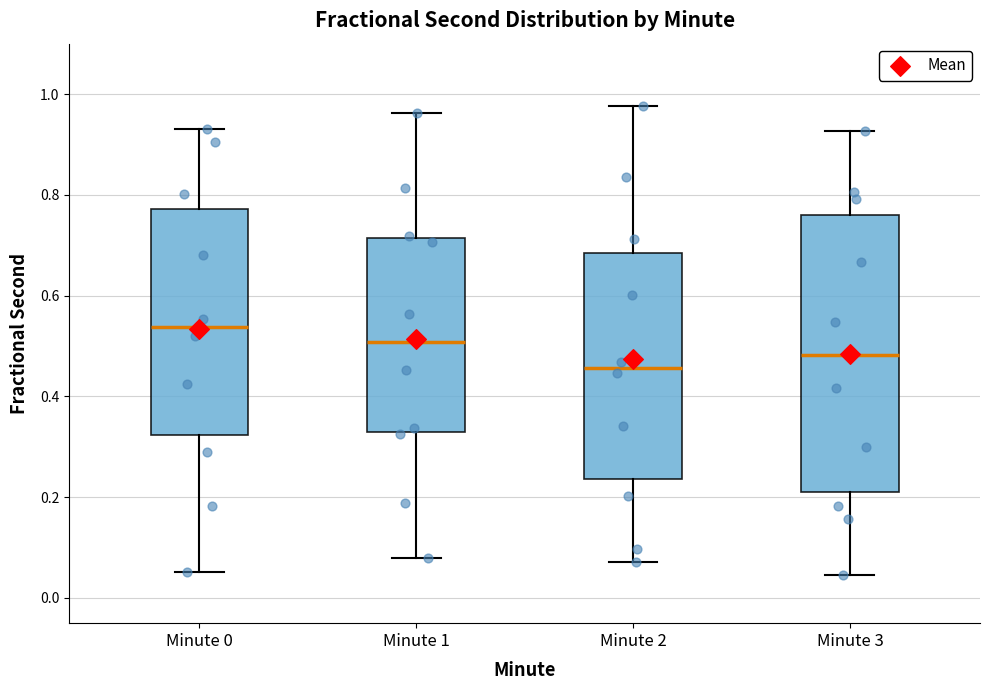

Which box has the lowest median line?

Minute 2